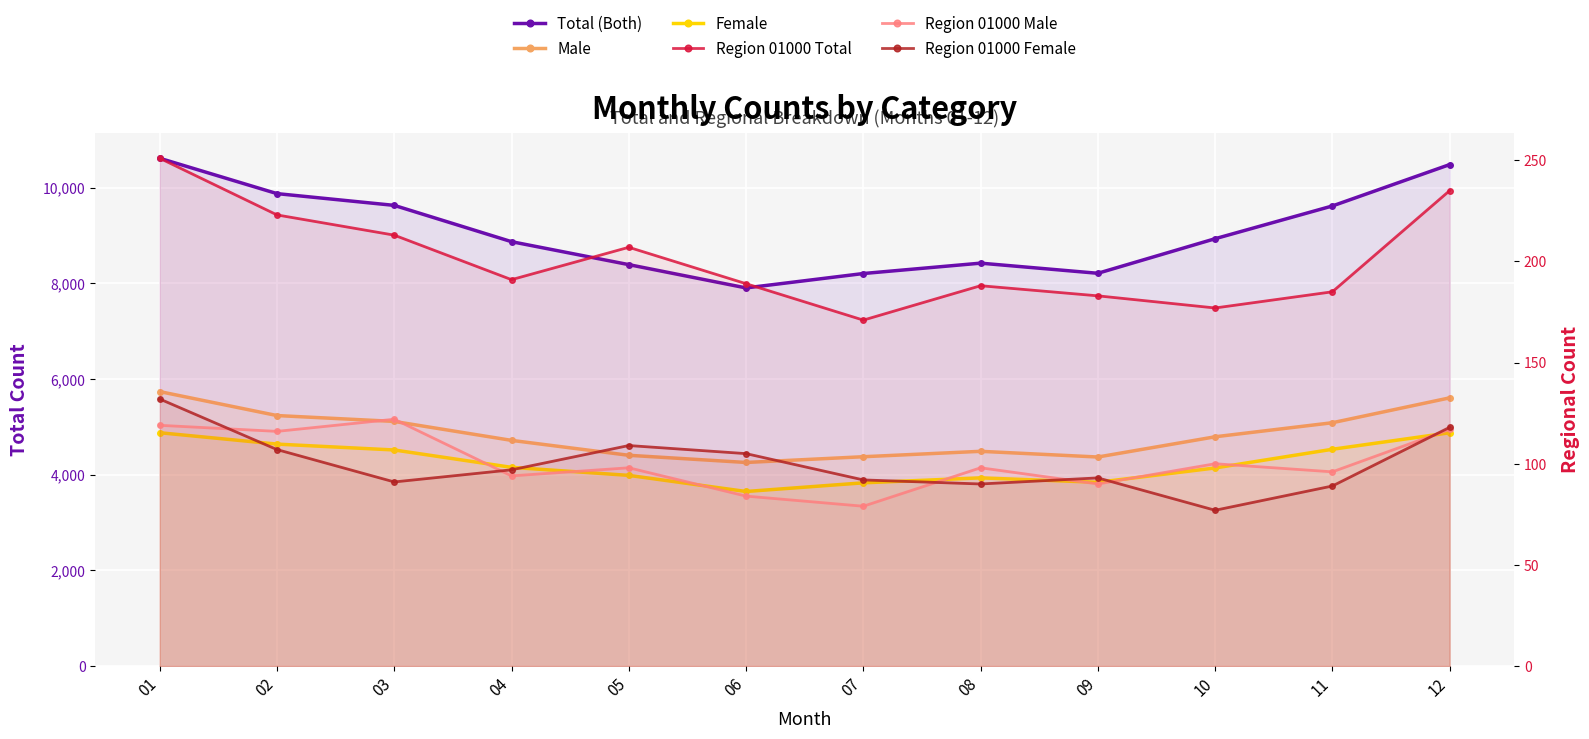

True or false: Total (Both) and Region 01000 Female cross at least once.

False